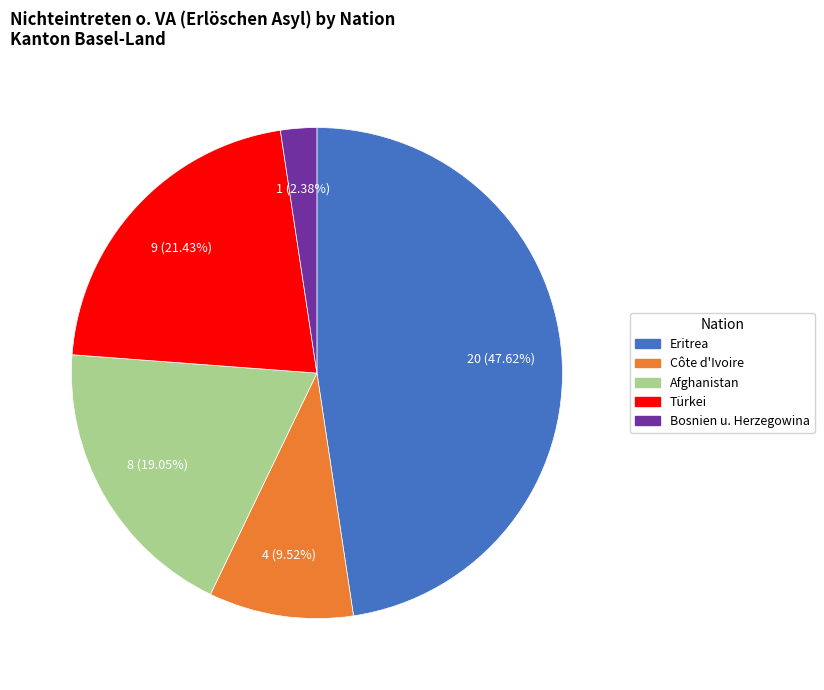

Which category has the smallest portion of the pie?

Bosnien u. Herzegowina